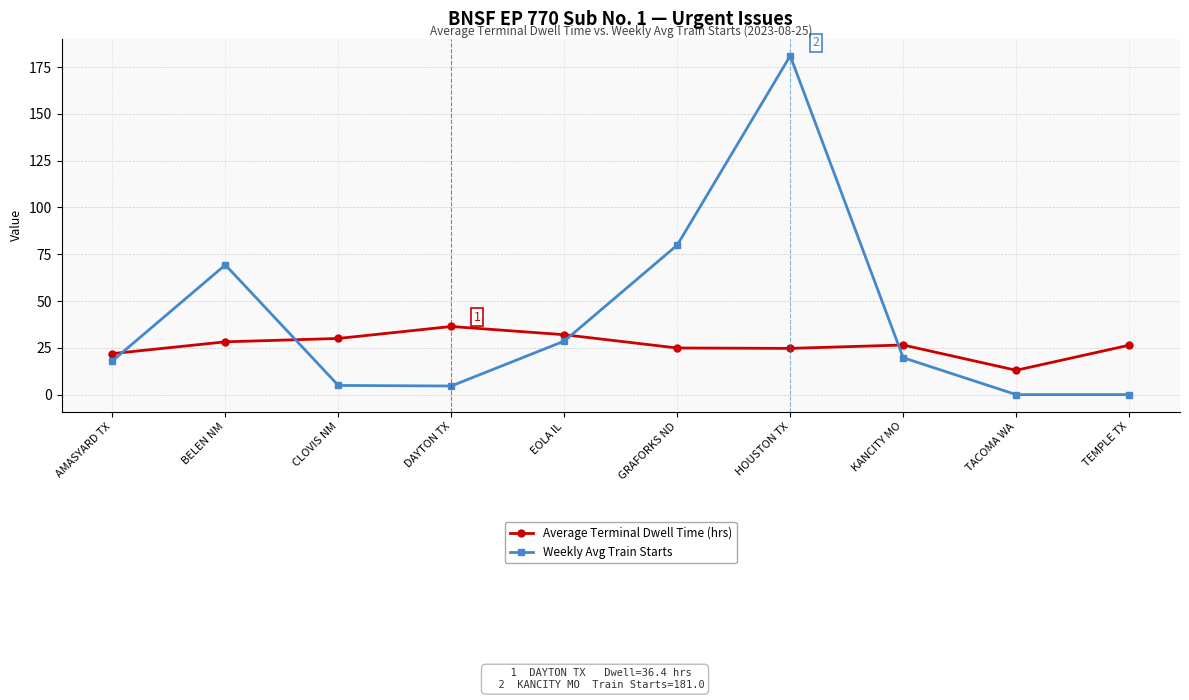

The value of Weekly Avg Train Starts at BELEN NM is 122.2. True or false?

False